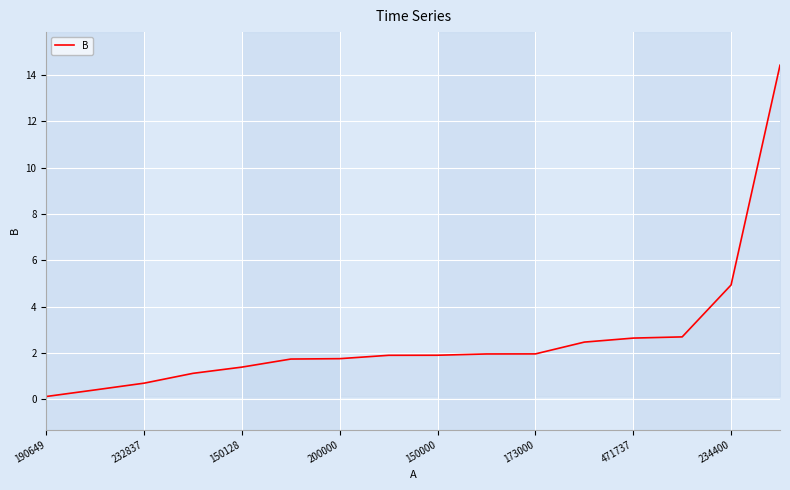

What is the difference between the second highest and second lowest values?

4.5